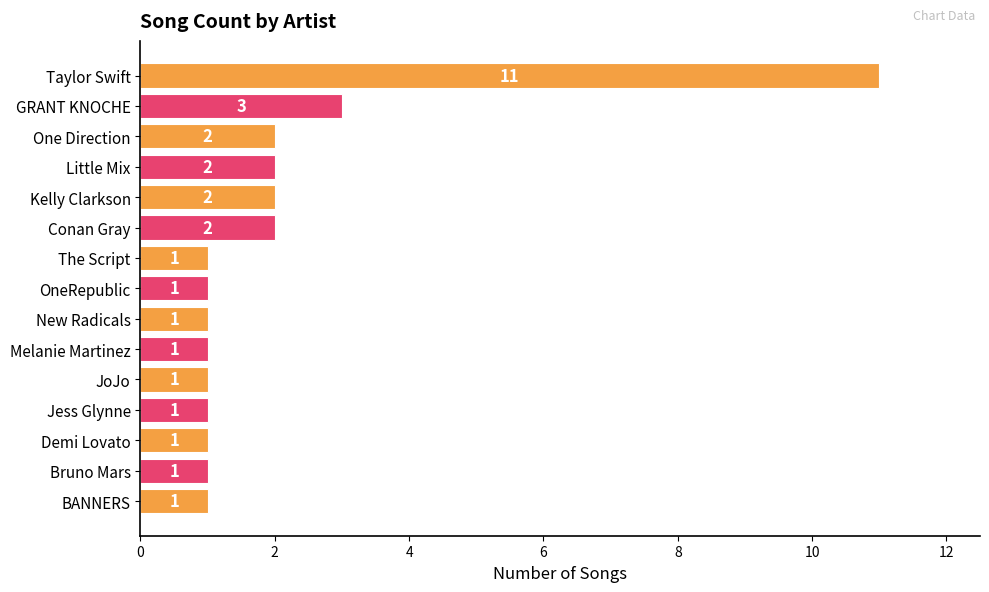

Does the chart contain any negative values?

No